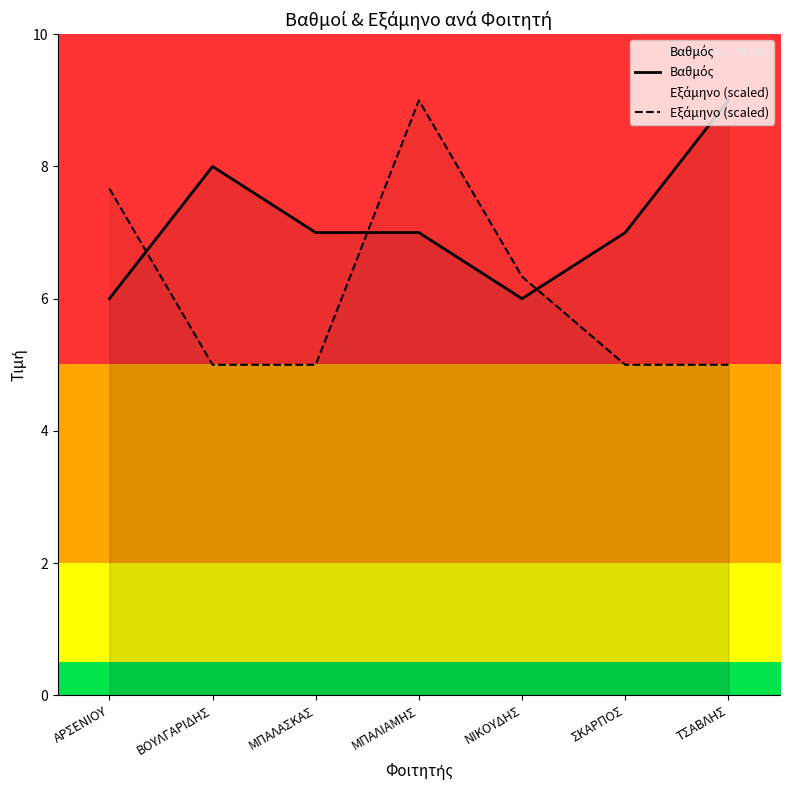

What is the greatest value displayed?

9.0